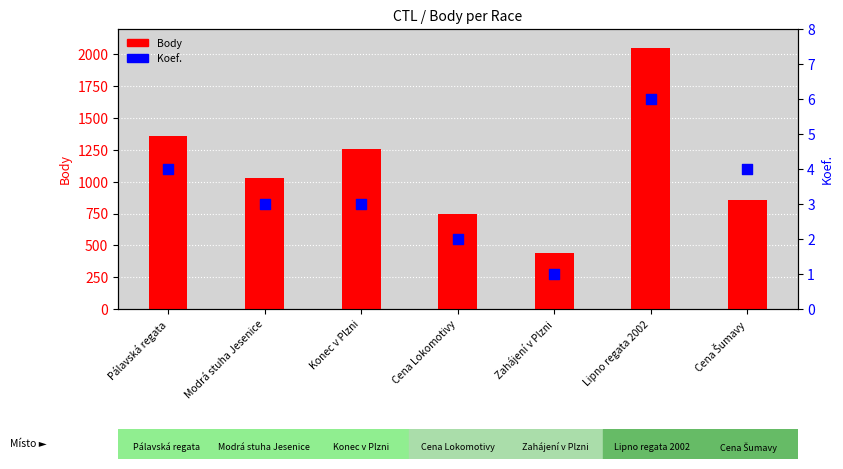

Which series has the largest total across all categories?

Body